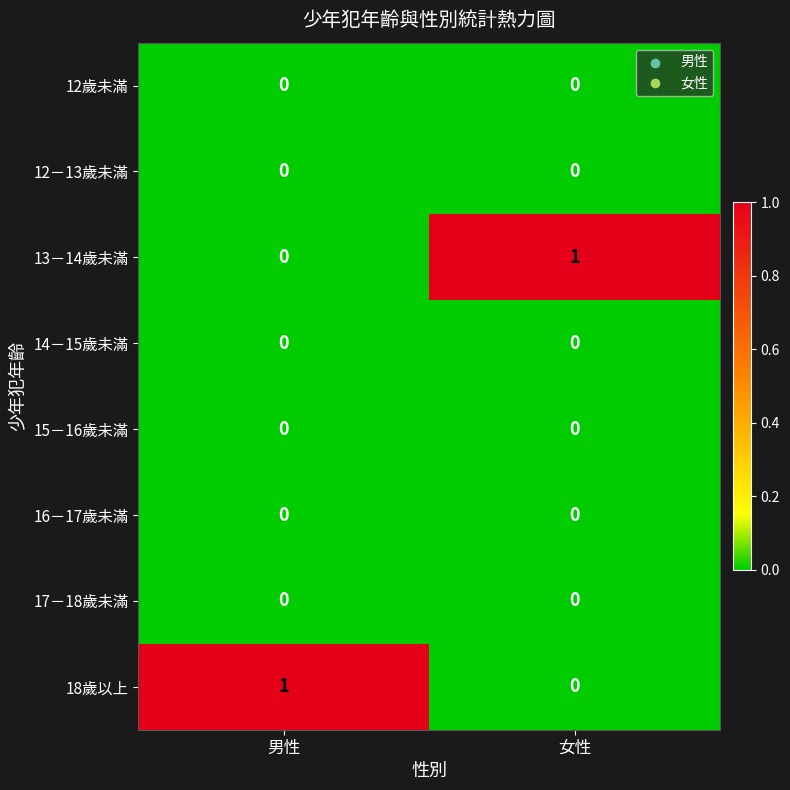

How many categories are shown in the chart?

2